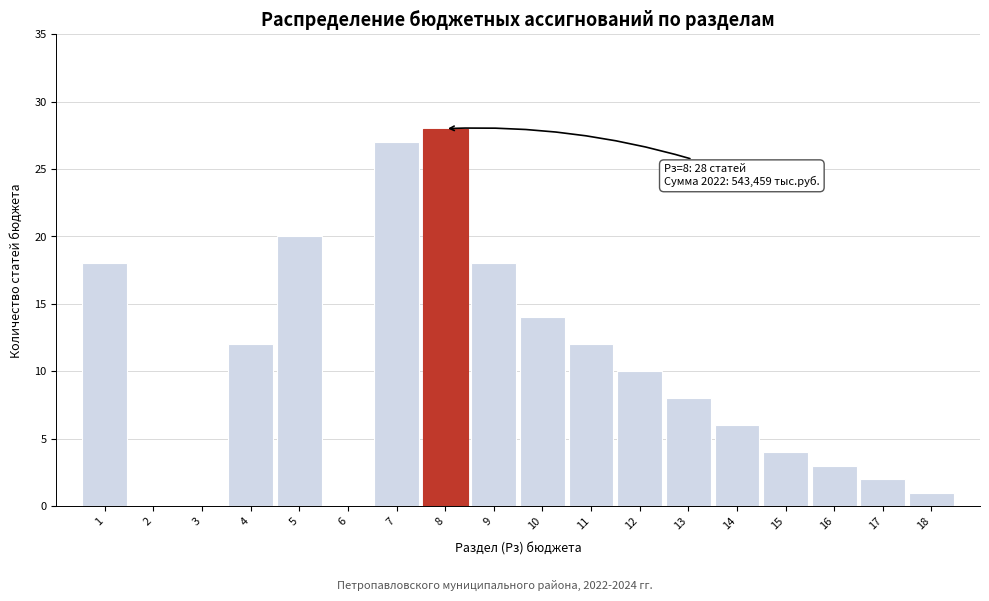

Over which range of the x-axis is the bar tallest?

7.5 to 8.5